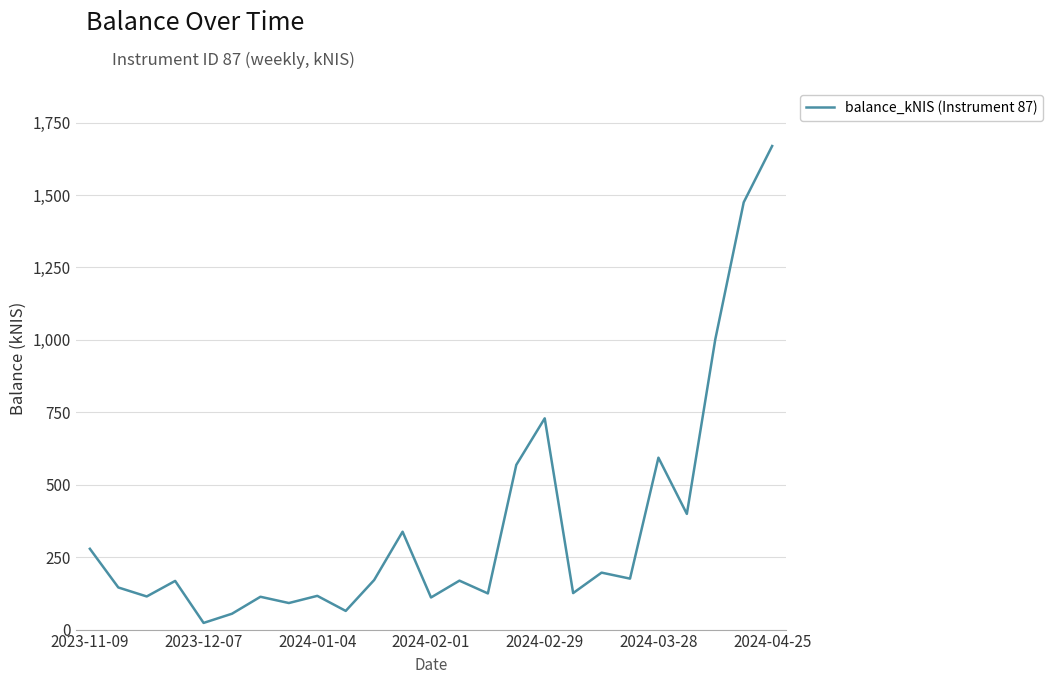

What is the maximum value shown in the chart?

1669.2